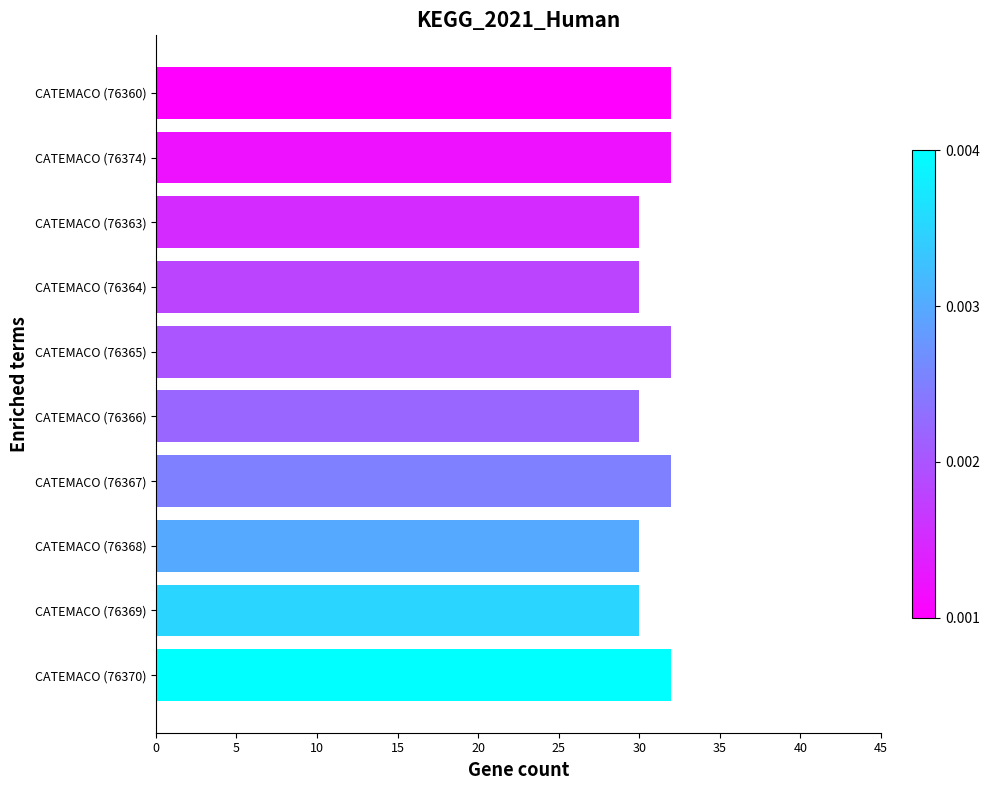

Reading top to bottom, extract all data points from this chart.

CATEMACO (76360)=32	CATEMACO (76374)=32	CATEMACO (76363)=30	CATEMACO (76364)=30	CATEMACO (76365)=32	CATEMACO (76366)=30	CATEMACO (76367)=32	CATEMACO (76368)=30	CATEMACO (76369)=30	CATEMACO (76370)=32